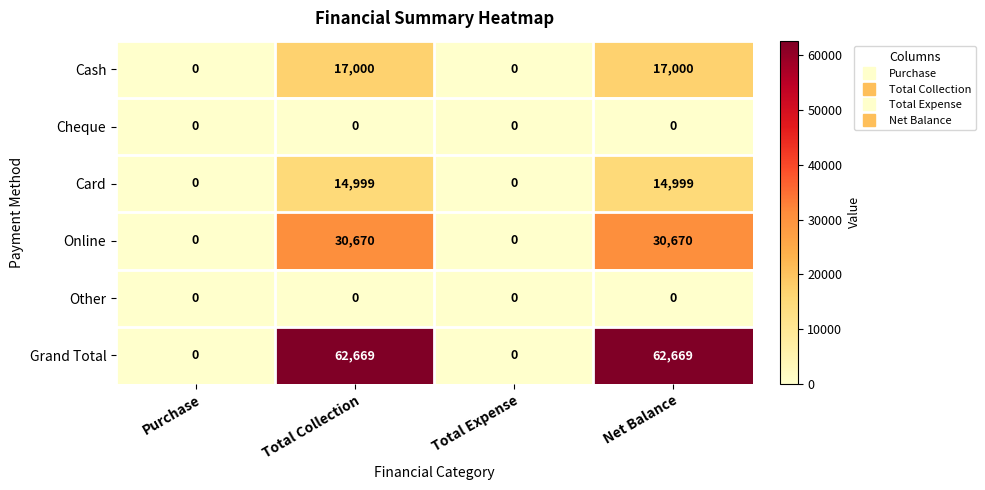

Reading right to left, what are all the values shown in this chart?

Cash: Net Balance=17000	Total Expense=0	Total Collection=17000	Purchase=0
Cheque: Net Balance=0	Total Expense=0	Total Collection=0	Purchase=0
Card: Net Balance=14999	Total Expense=0	Total Collection=14999	Purchase=0
Online: Net Balance=30670	Total Expense=0	Total Collection=30670	Purchase=0
Other: Net Balance=0	Total Expense=0	Total Collection=0	Purchase=0
Grand Total: Net Balance=62669	Total Expense=0	Total Collection=62669	Purchase=0